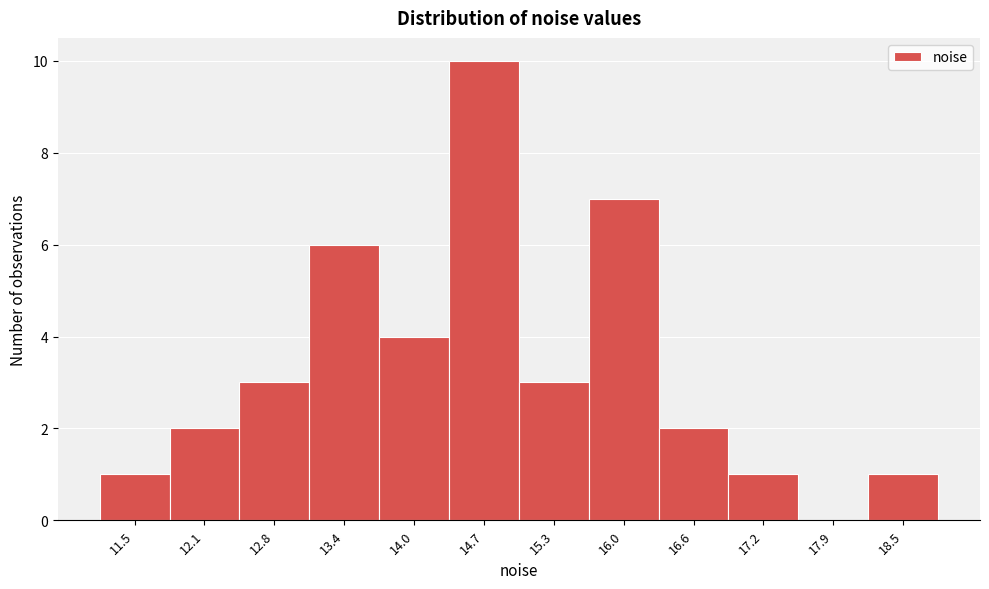

Reading left to right, list all the values displayed in this chart.

11.5=1	12.1=2	12.8=3	13.4=6	14.0=4	14.7=10	15.3=3	16.0=7	16.6=2	17.2=1	17.9=0	18.5=1